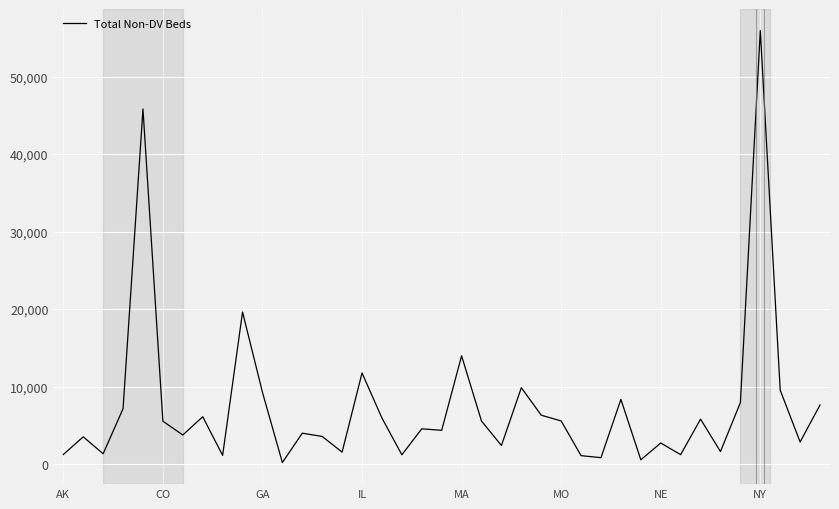

What is the maximum value shown in the chart?

55938